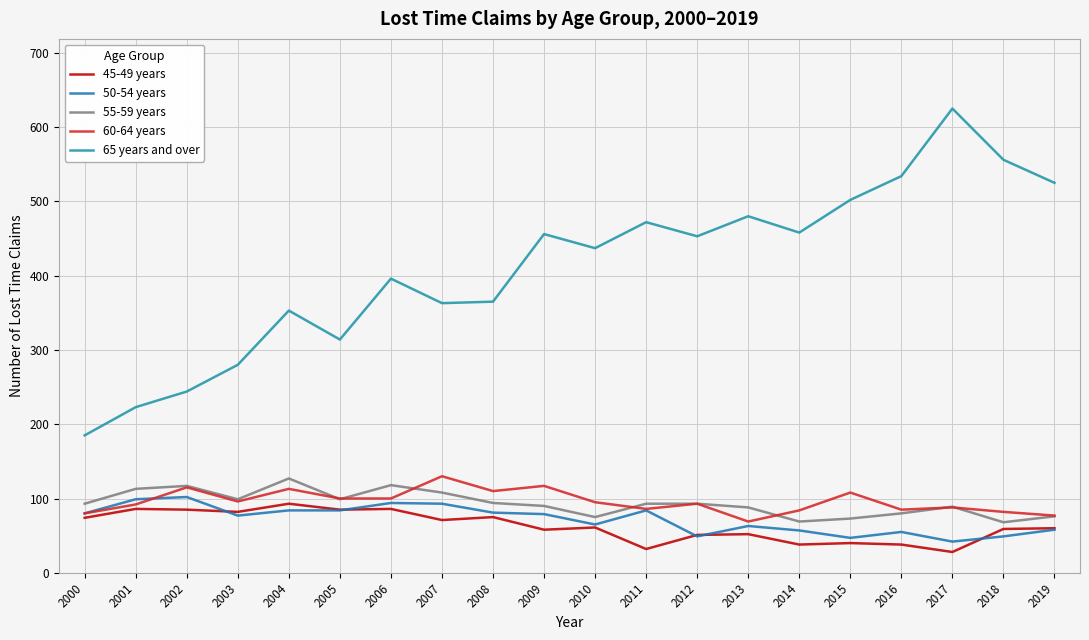

The value of 65 years and over at 2014 is 458. True or false?

True